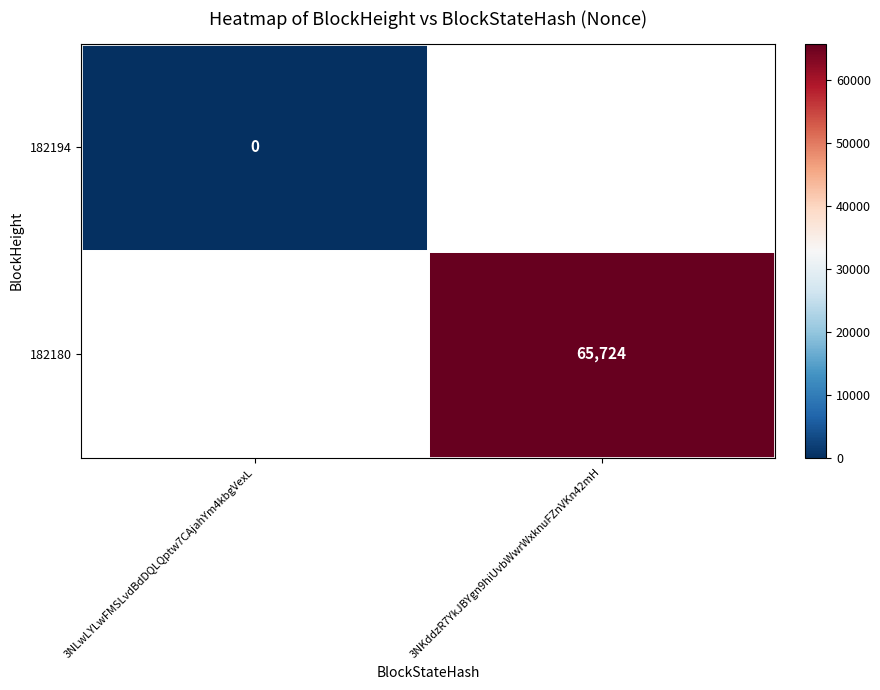

The 182180 series shows 43813 at 3NKddzR7YkJBYgn9hiUvbWwrWxknuFZnVKn42mH. True or false?

False